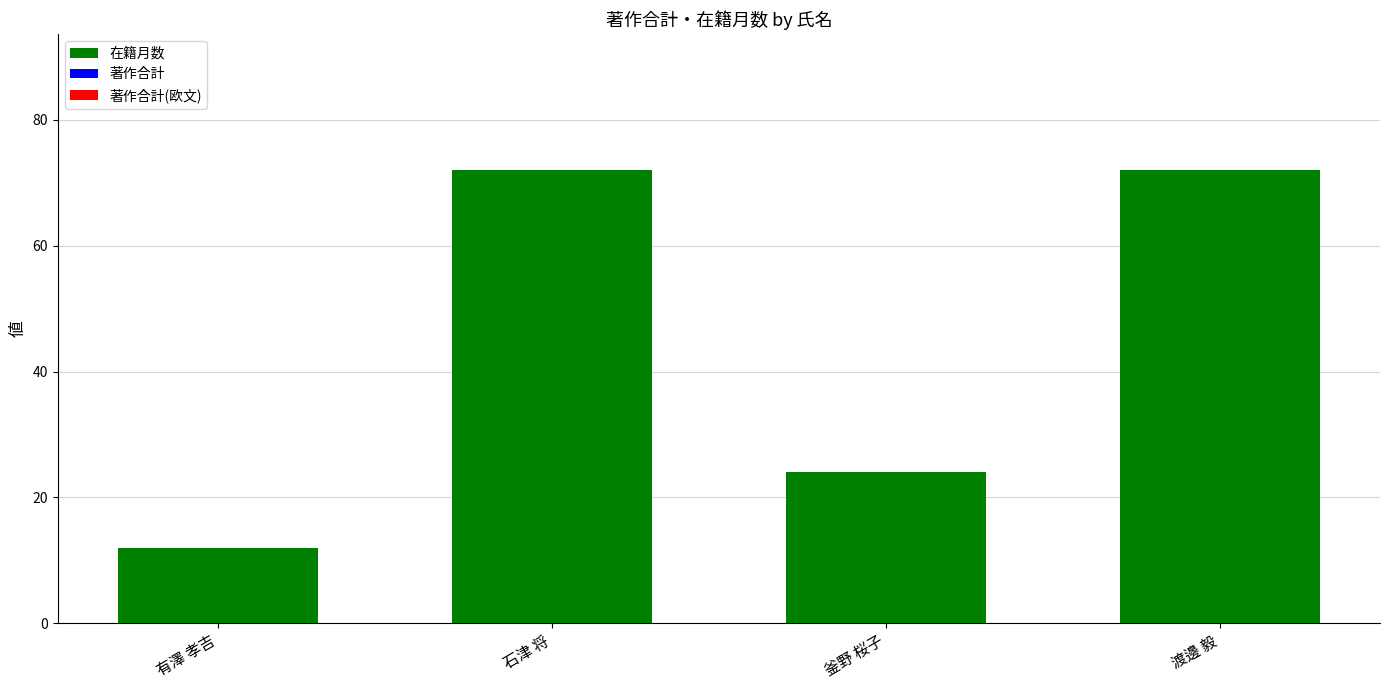

At which label is the value closest to 42?

釜野 桜子